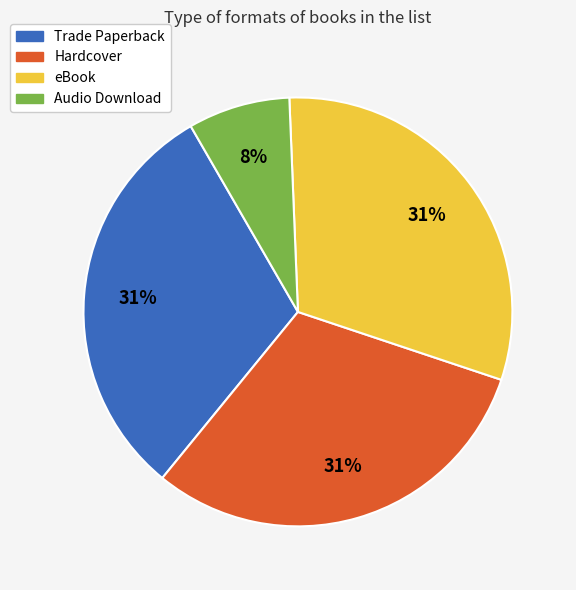

Does any single category account for the majority?

No